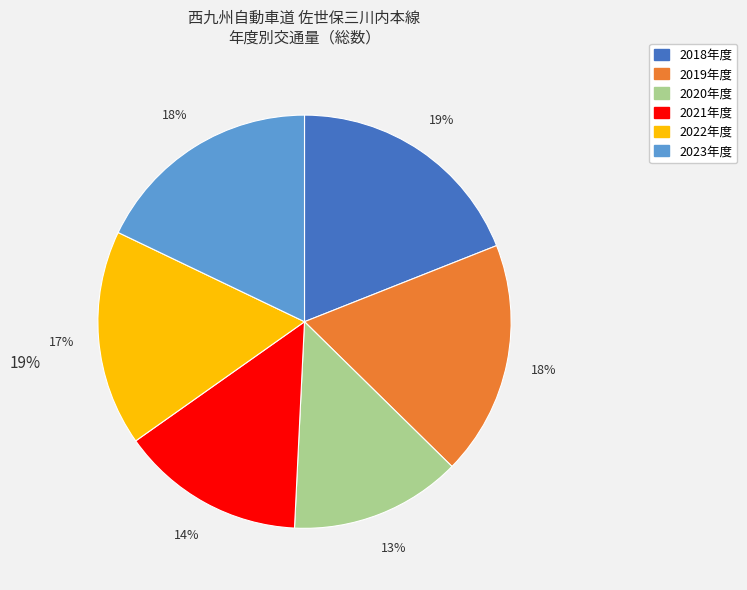

To the nearest percent, what percentage of the pie is 2022年度?

17%